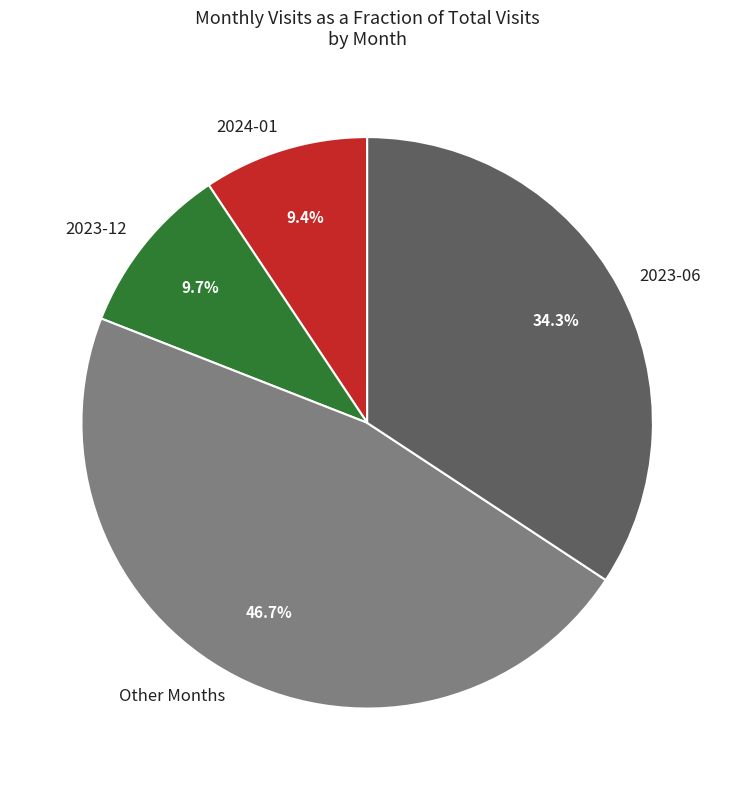

What percentage is NOT represented by 2024-01?

90.6%